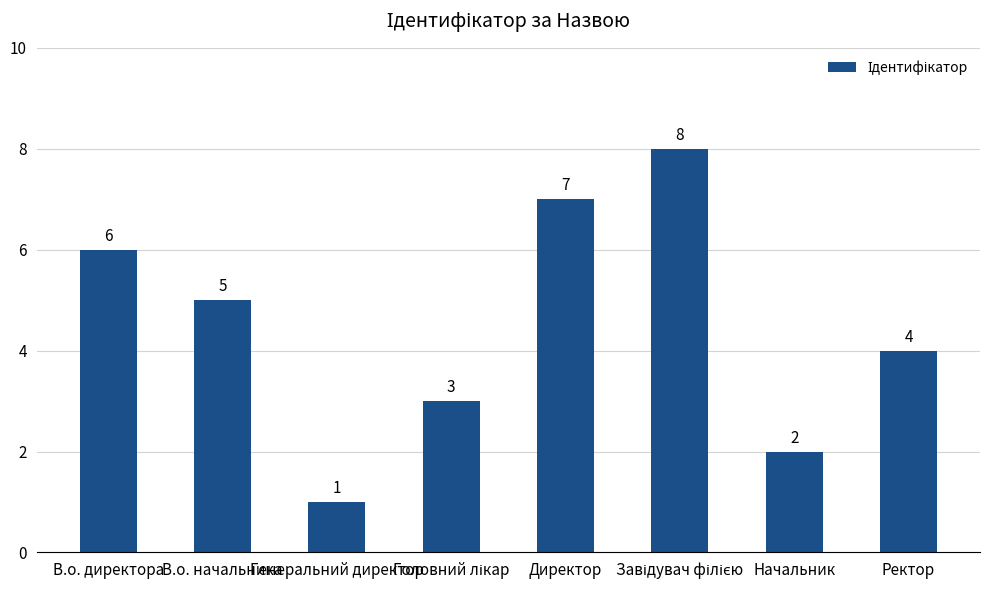

Is it true that the value at В.о. начальника is 5?

True